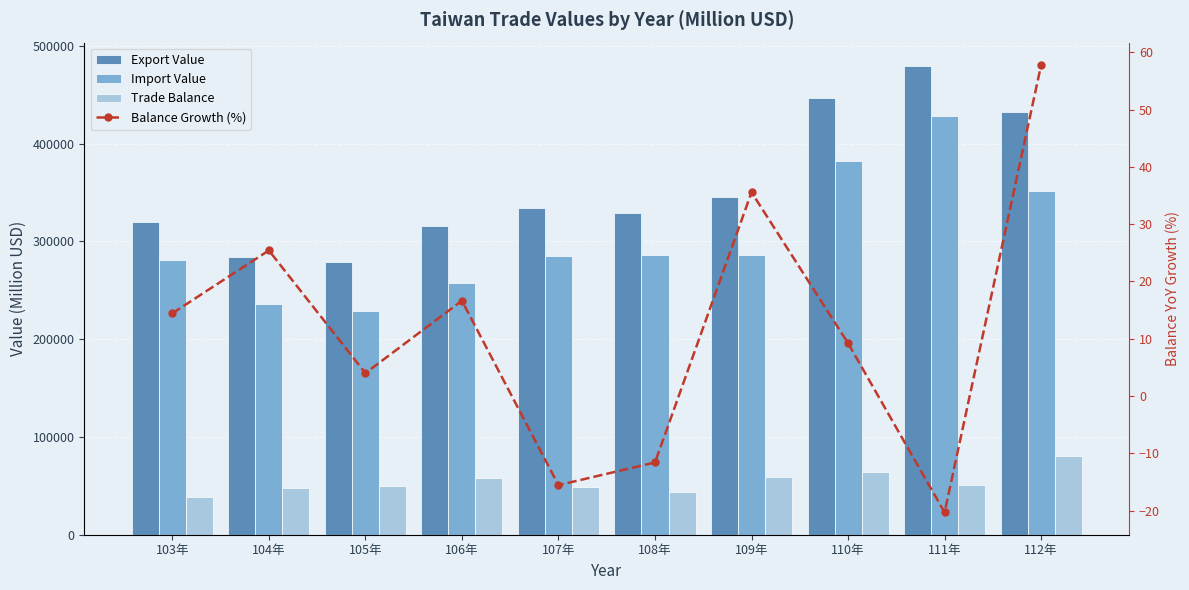

Where is Export Value nearest to the value 379294?

109年